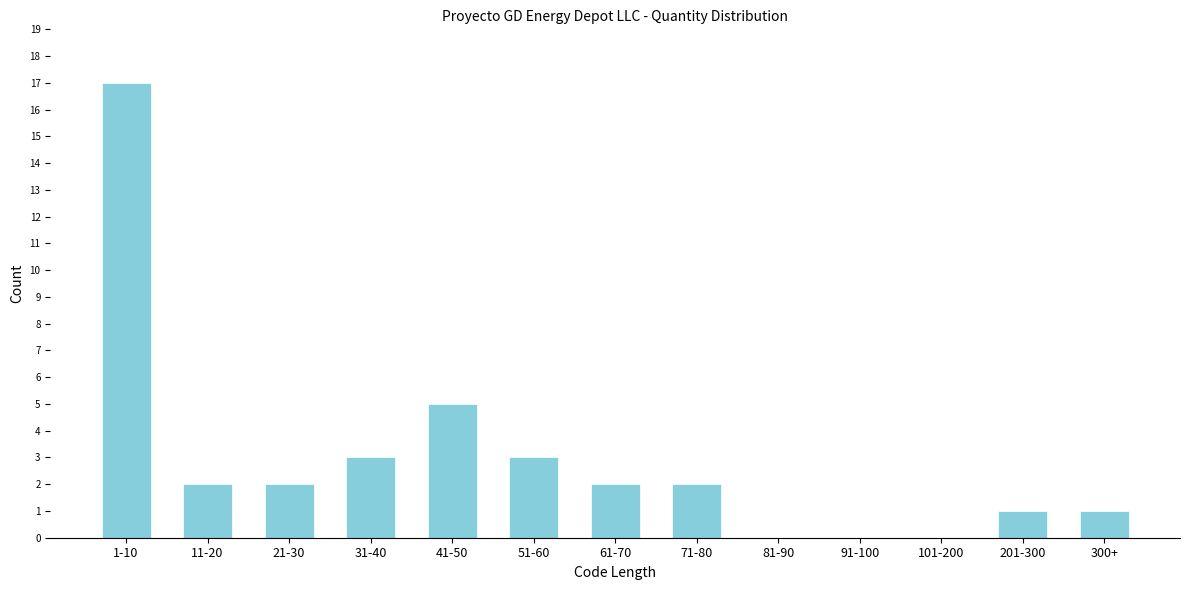

Reading left to right, what are all the values shown in this chart?

1-10=17	11-20=2	21-30=2	31-40=3	41-50=5	51-60=3	61-70=2	71-80=2	81-90=0	91-100=0	101-200=0	201-300=1	300+=1